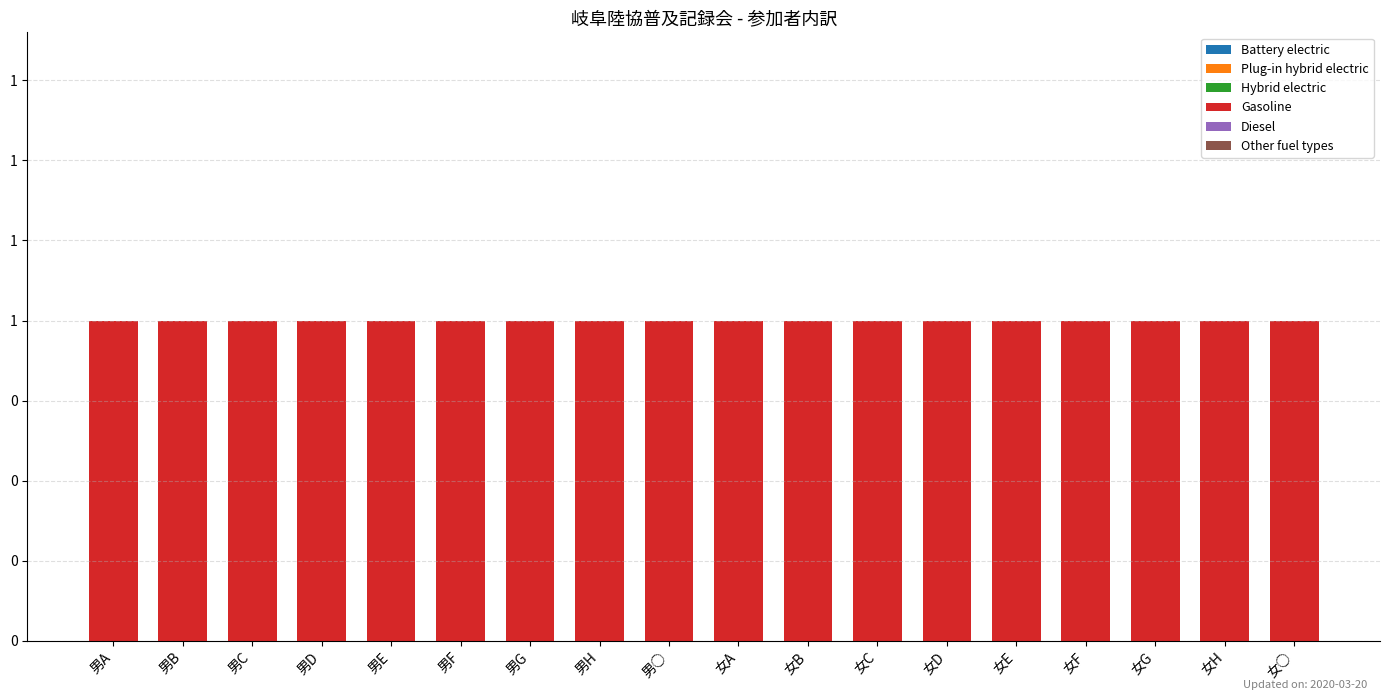

What is the label of the 5th bar from the left?

男E